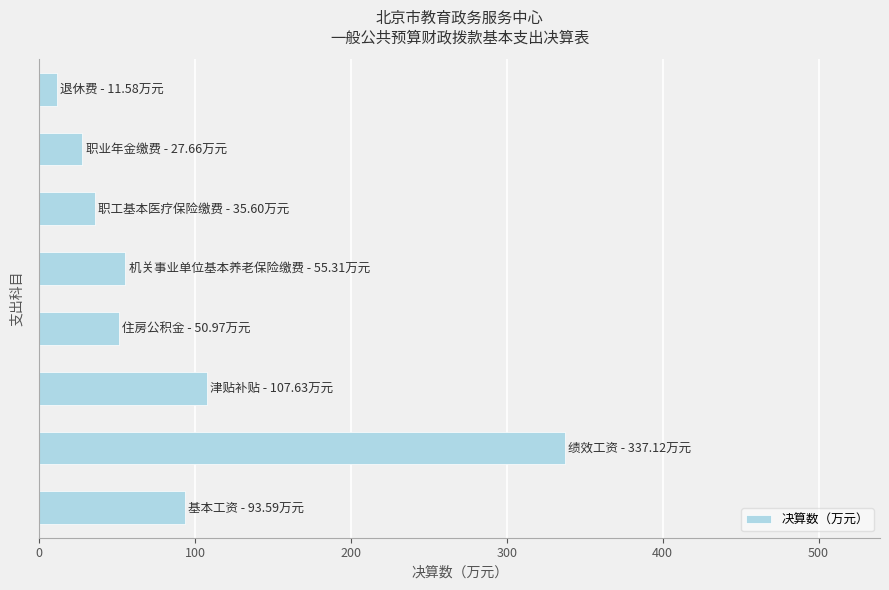

What is the maximum value shown in the chart?

337.1